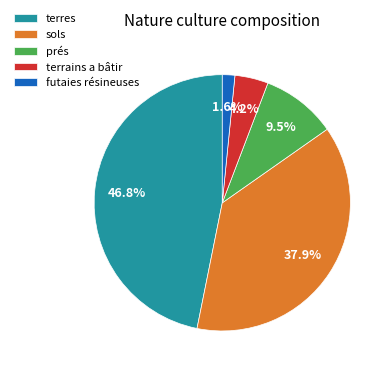

What is the total percentage of futaies résineuses and terrains a bâtir?

5.8%